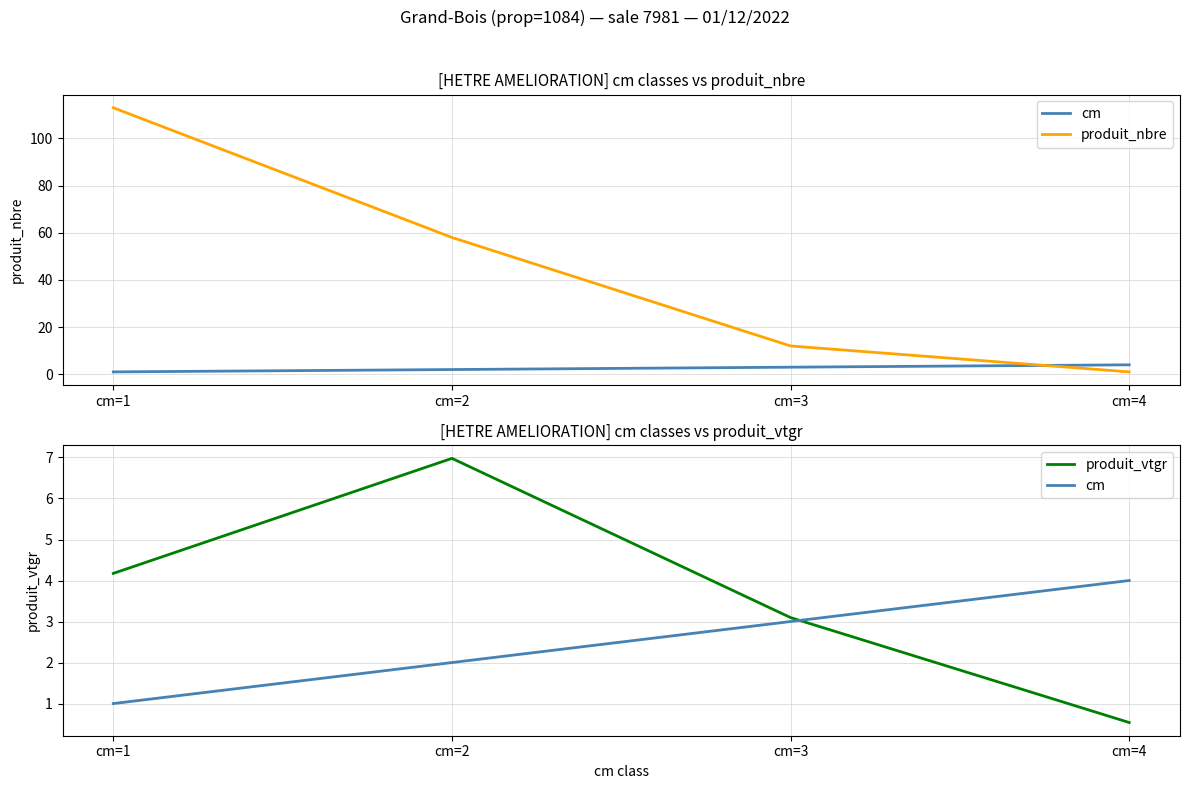

Where does the produit_nbre series first go above 58?

cm=1